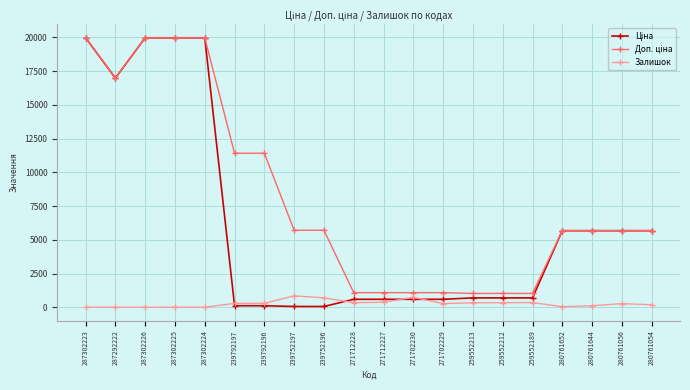

What is the maximum value shown in the chart?

19964.2